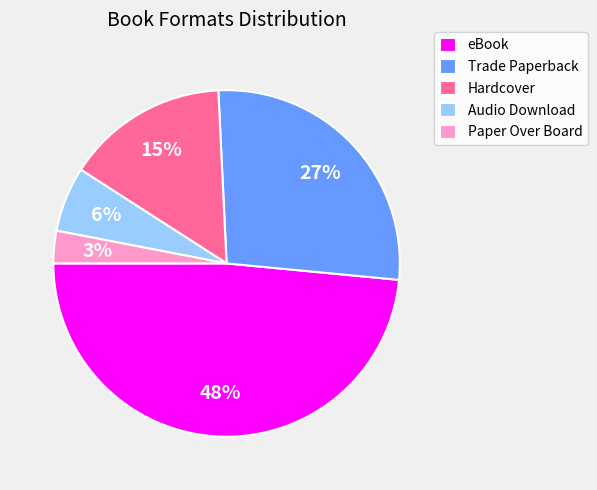

What is the ratio of the value at Hardcover to the value at Audio Download?

2.5